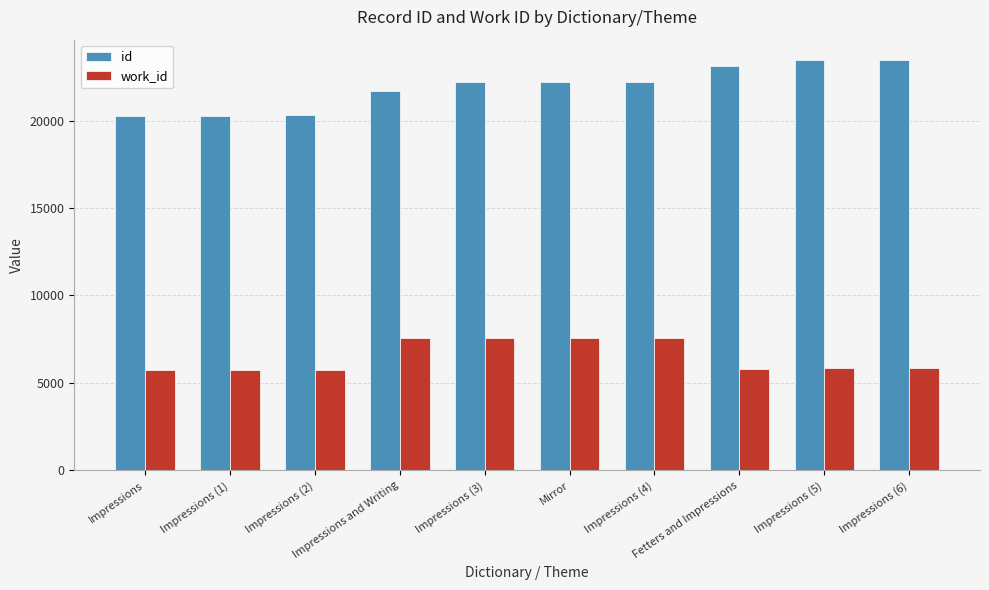

List the series in order of their peak value, lowest first.

work_id, id